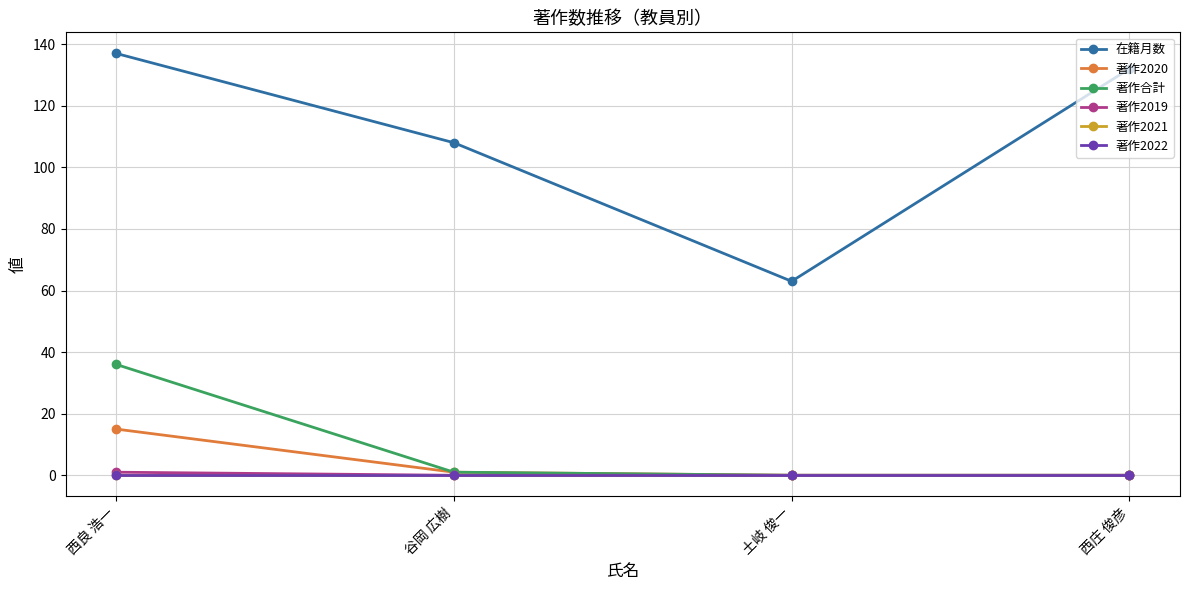

True or false: 著作2021 and 著作2022 intersect in this chart.

False